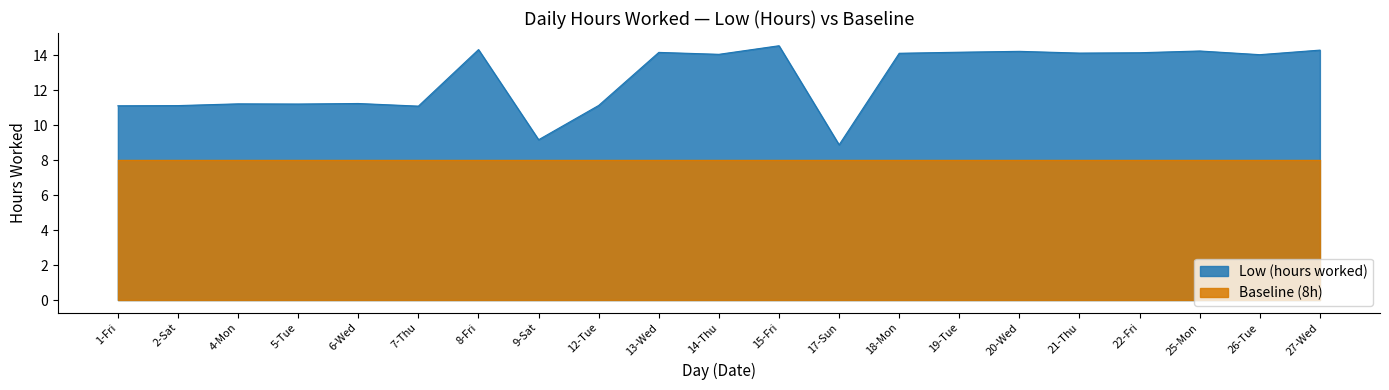

List the labels in order of value, largest first.

15-Fri, 8-Fri, 27-Wed, 25-Mon, 20-Wed, 19-Tue, 13-Wed, 22-Fri, 21-Thu, 18-Mon, 14-Thu, 26-Tue, 6-Wed, 4-Mon, 5-Tue, 12-Tue, 2-Sat, 1-Fri, 7-Thu, 9-Sat, 17-Sun